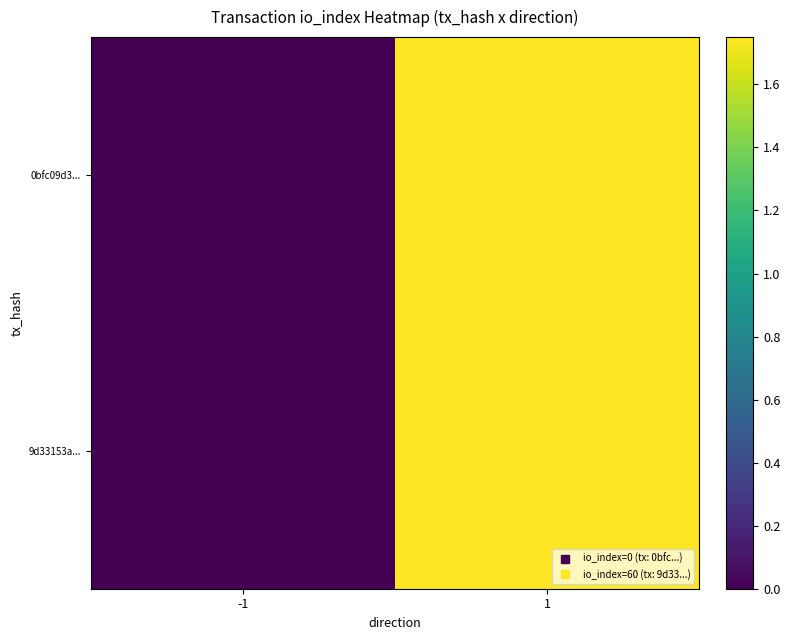

Between 1 and -1, which is larger?

1